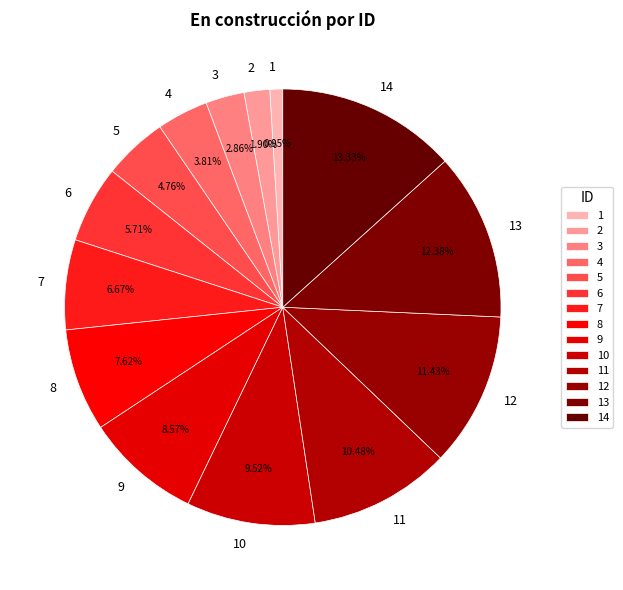

Which category has the smallest portion of the pie?

1